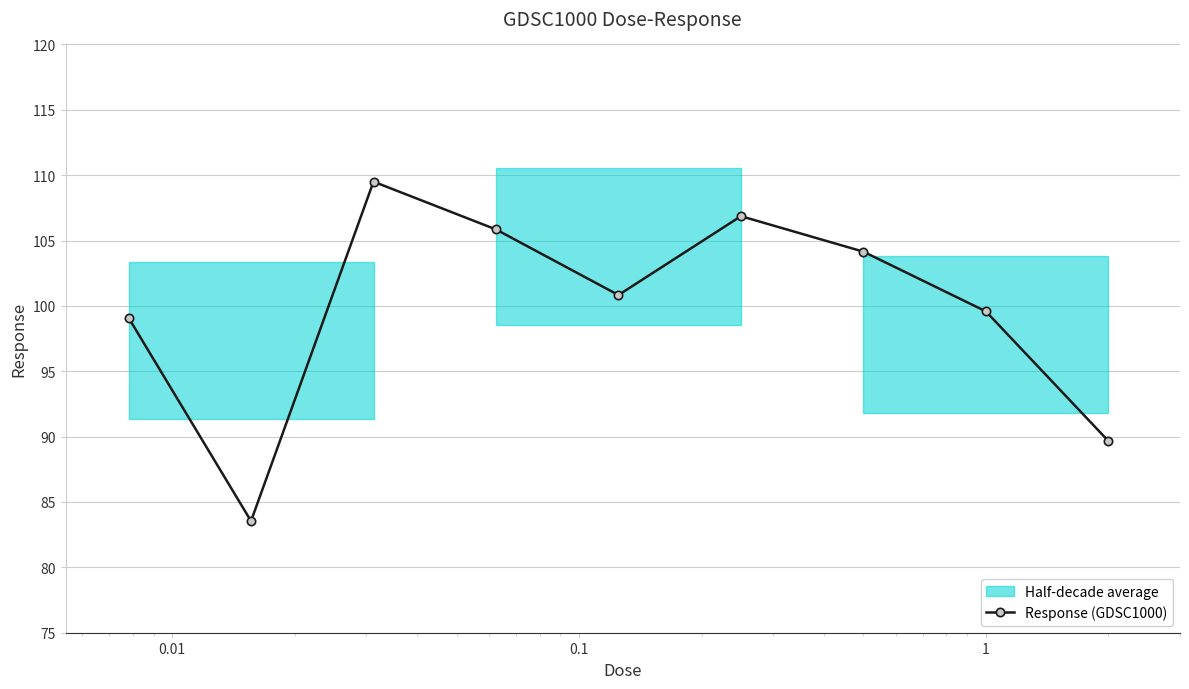

True or false: Response (GDSC1000) has more than 2 interior local peaks.

False